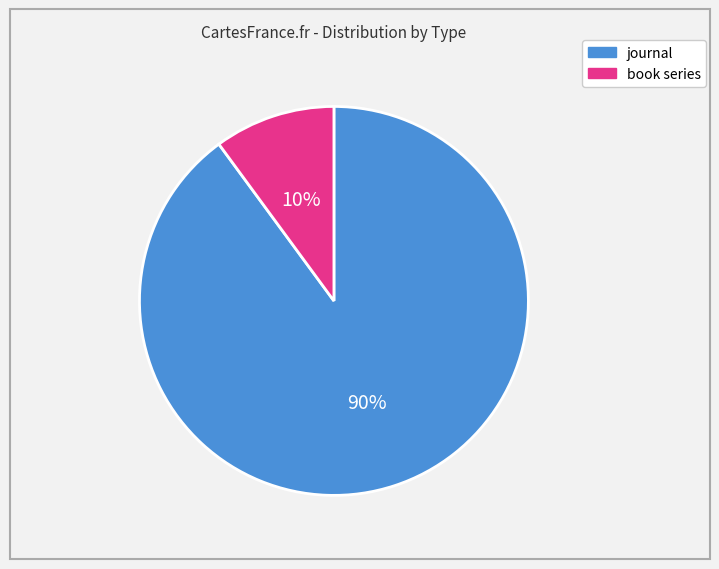

Approximately how many times larger is the value at book series compared to journal?

0.1